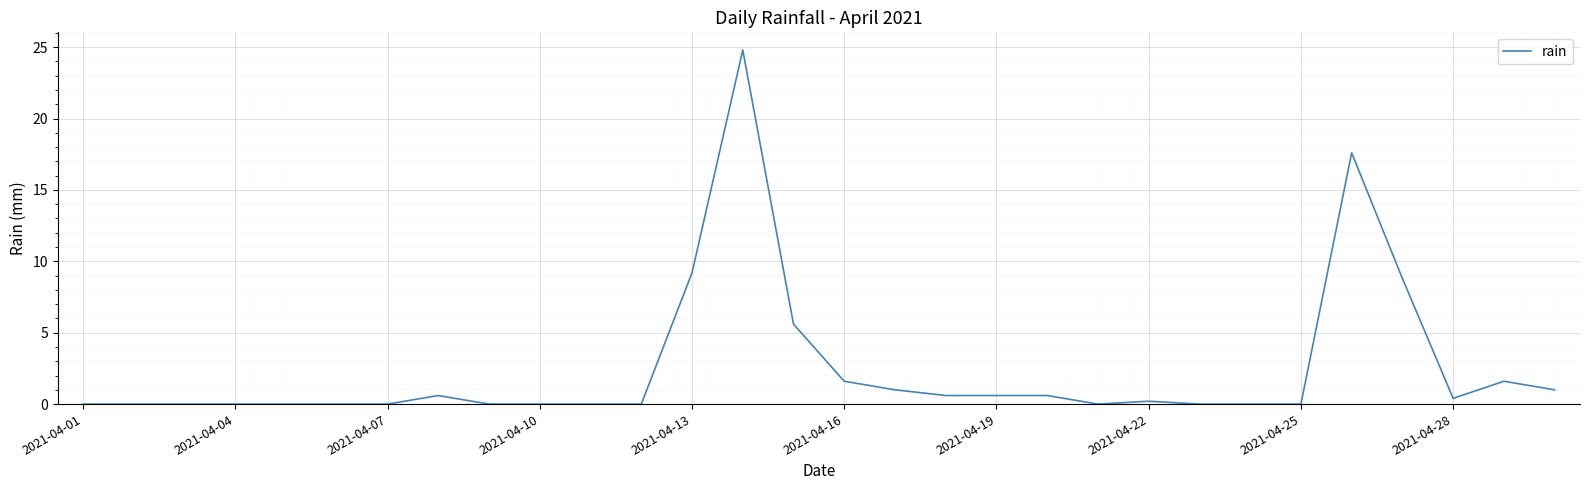

What is the sum of all values?

74.2